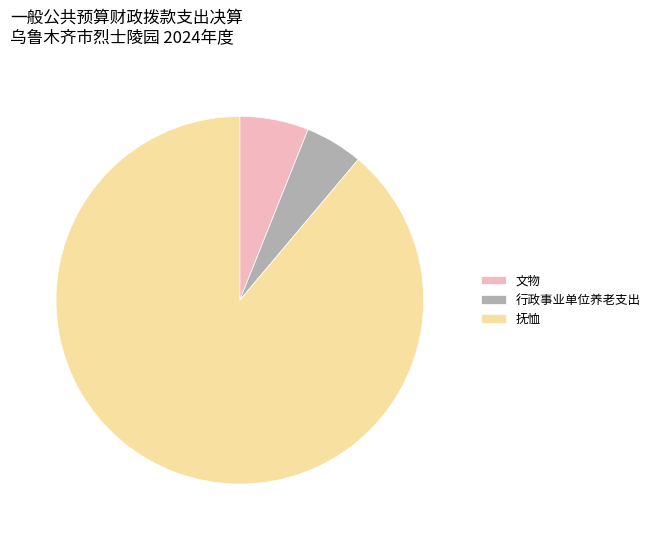

Does 文物 represent more than half of the total?

No